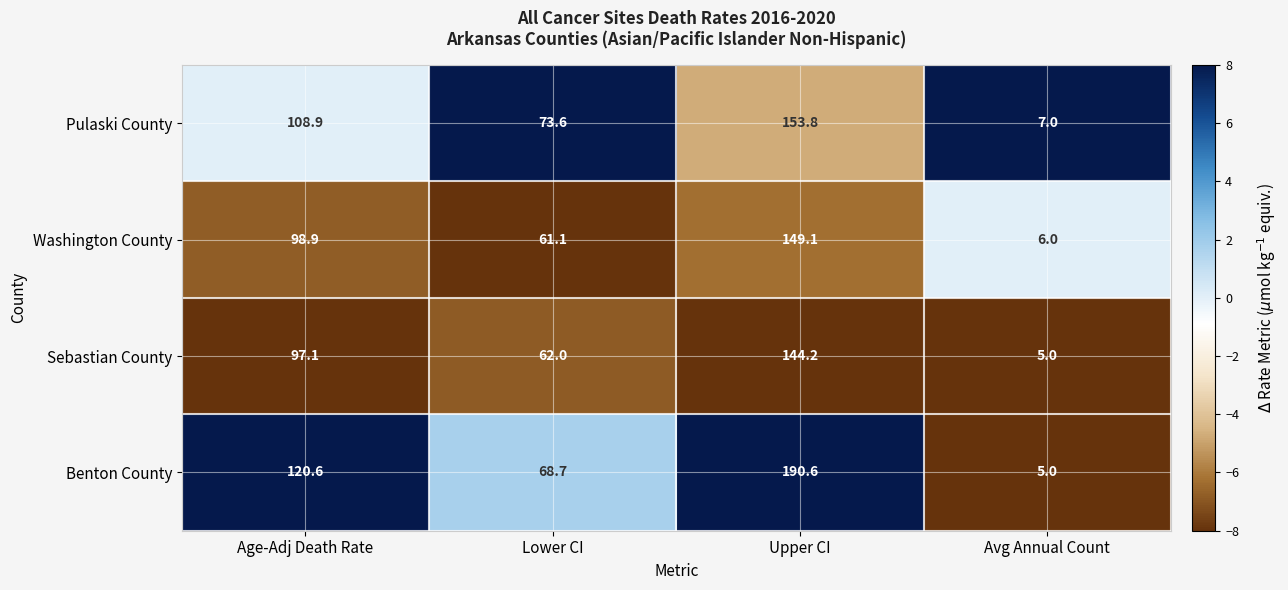

Reading left to right, transcribe all the data shown in this chart.

Pulaski County: 108.9	73.6	153.8	7.0
Washington County: 98.9	61.1	149.1	6.0
Sebastian County: 97.1	62.0	144.2	5.0
Benton County: 120.6	68.7	190.6	5.0